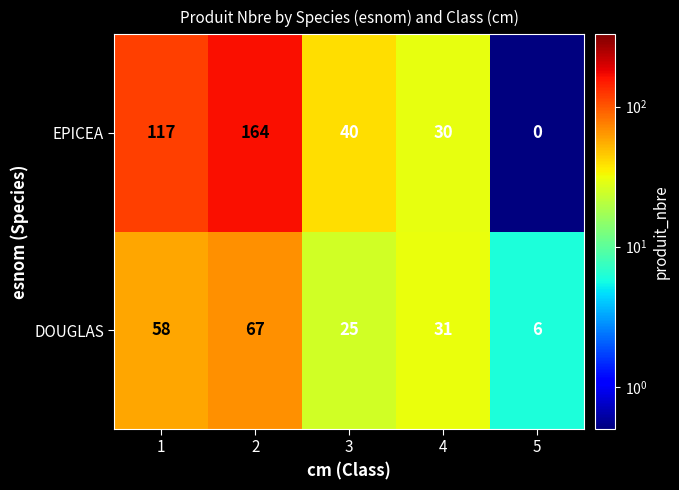

What is the maximum value for EPICEA?

164